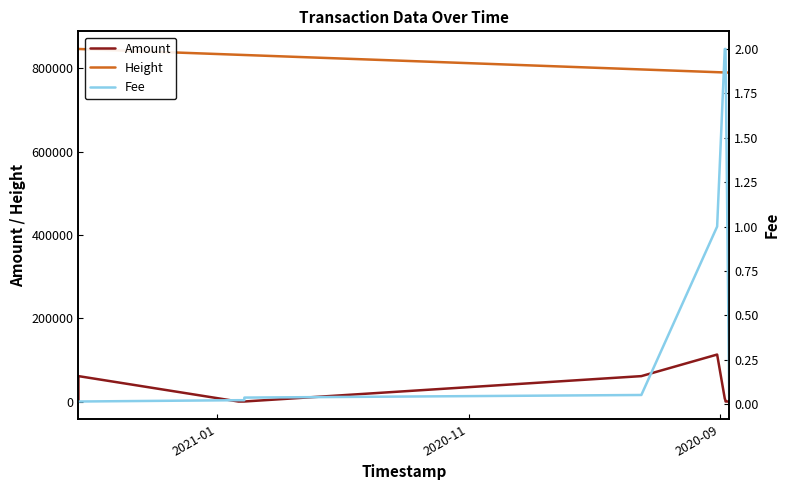

What is the average value of the Fee series?

0.7